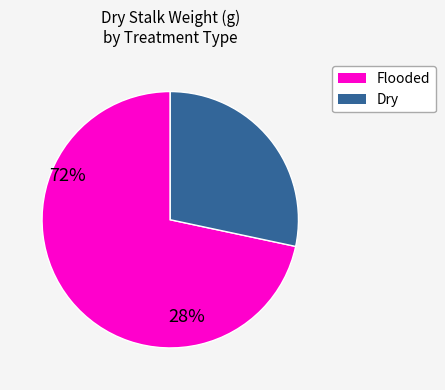

Do Flooded and Dry together represent more than half of the pie?

Yes